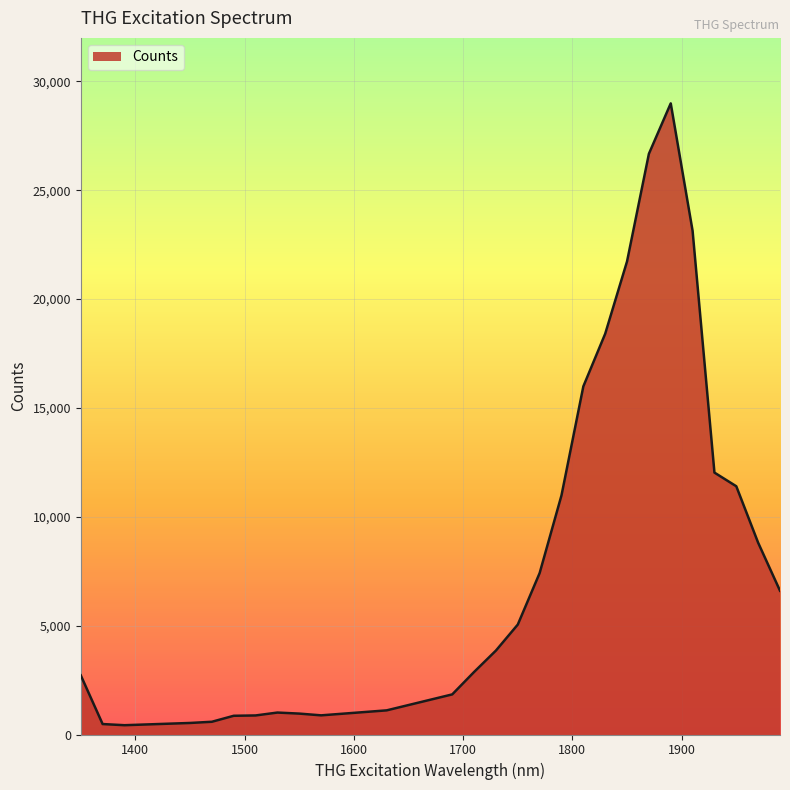

What is the difference between the maximum and minimum values?

28565